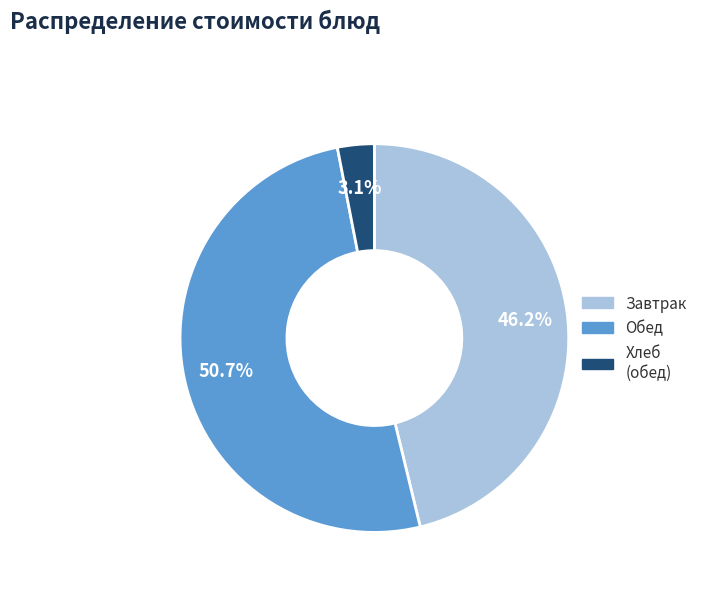

Is there any slice that represents more than half of the pie?

Yes